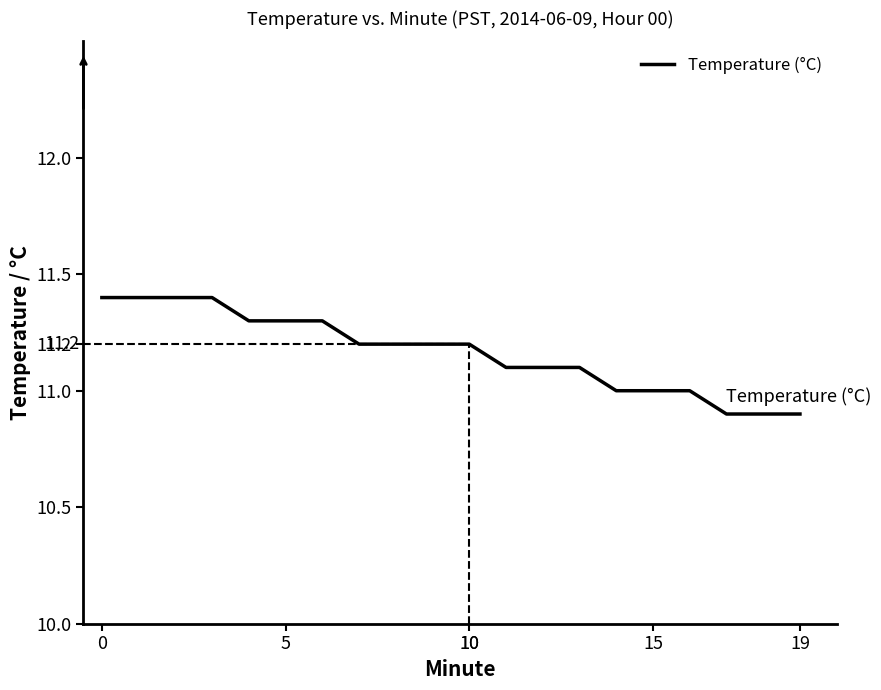

What is the difference between the maximum and minimum values?

0.5